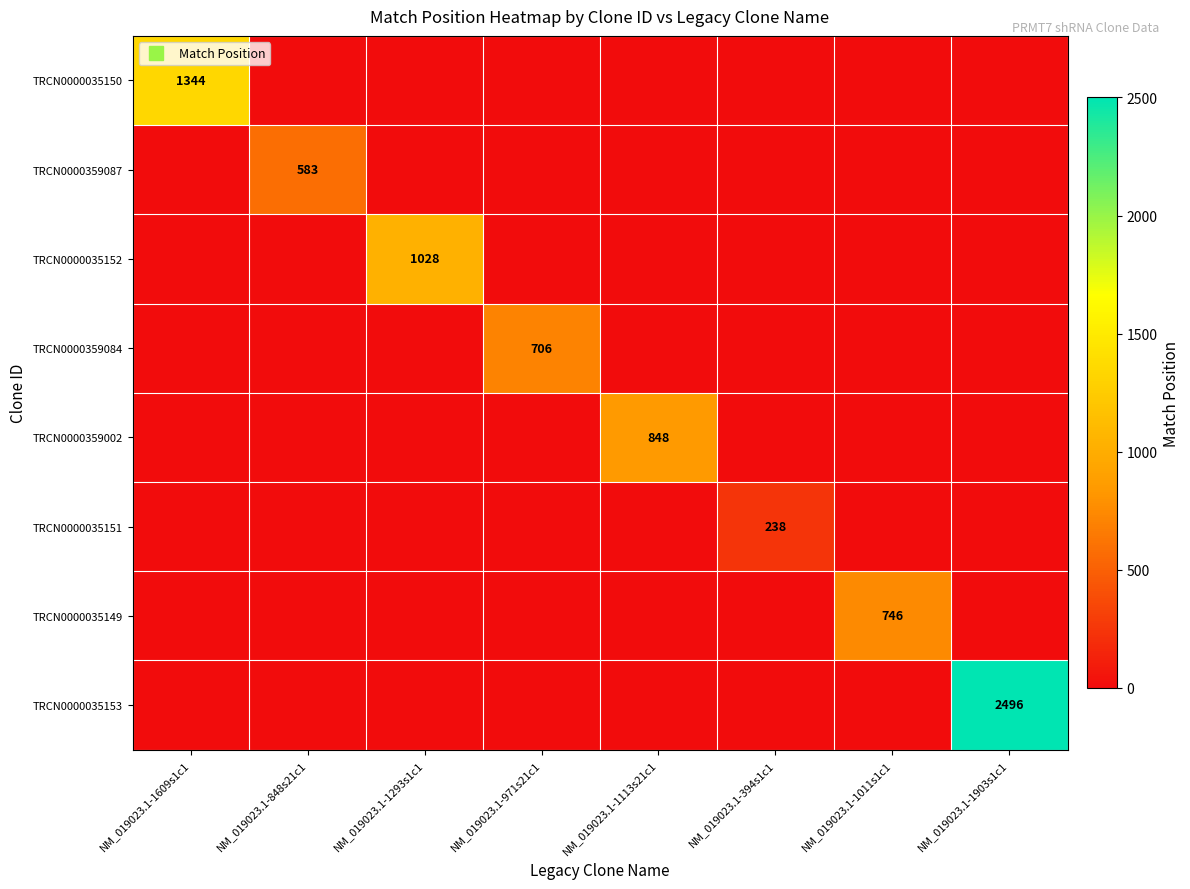

True or false: TRCN0000035152 has a value of 608 at NM_019023.1-1011s1c1.

False